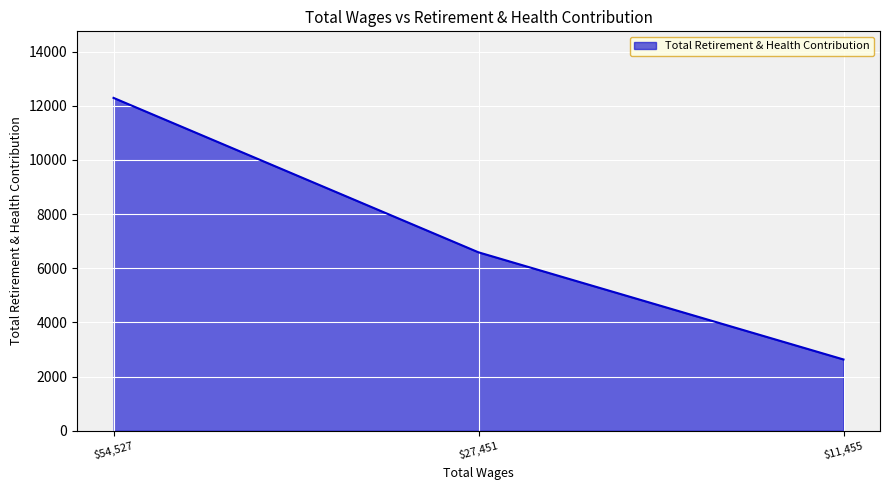

Which category has the highest value across all series?

$54,527